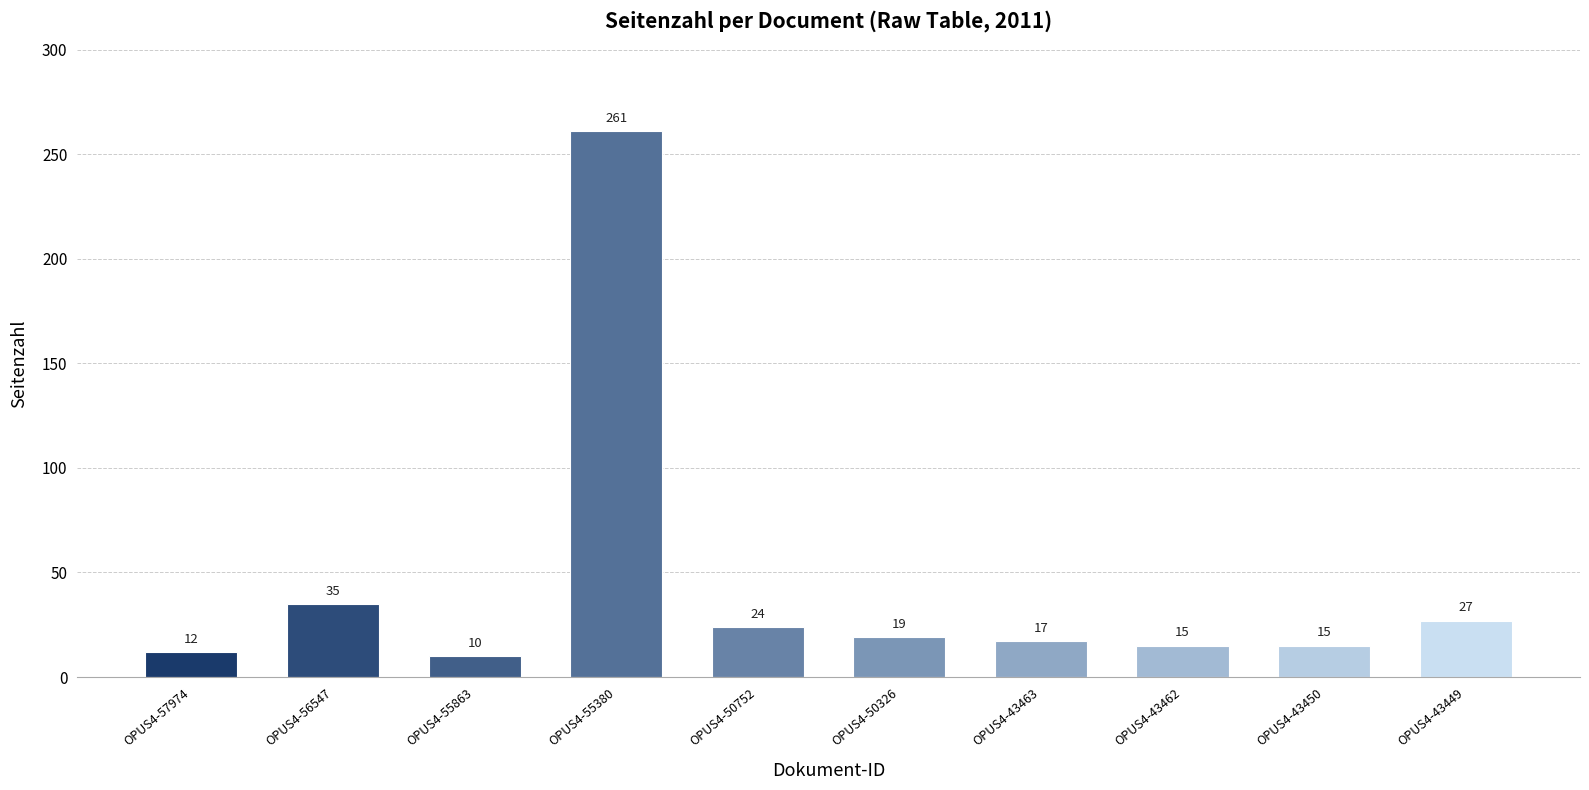

Reading left to right, what are all the values shown in this chart?

OPUS4-57974=12	OPUS4-56547=35	OPUS4-55863=10	OPUS4-55380=261	OPUS4-50752=24	OPUS4-50326=19	OPUS4-43463=17	OPUS4-43462=15	OPUS4-43450=15	OPUS4-43449=27